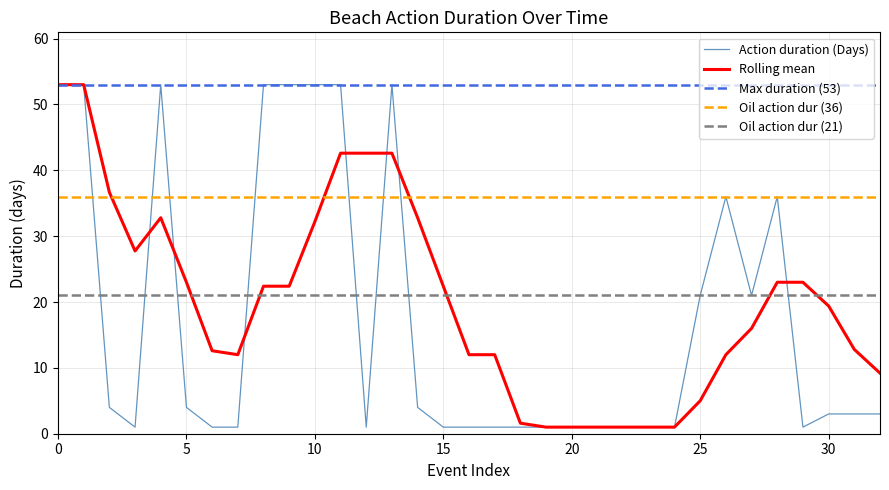

The Rolling mean series shows 32.2 at 10. True or false?

True